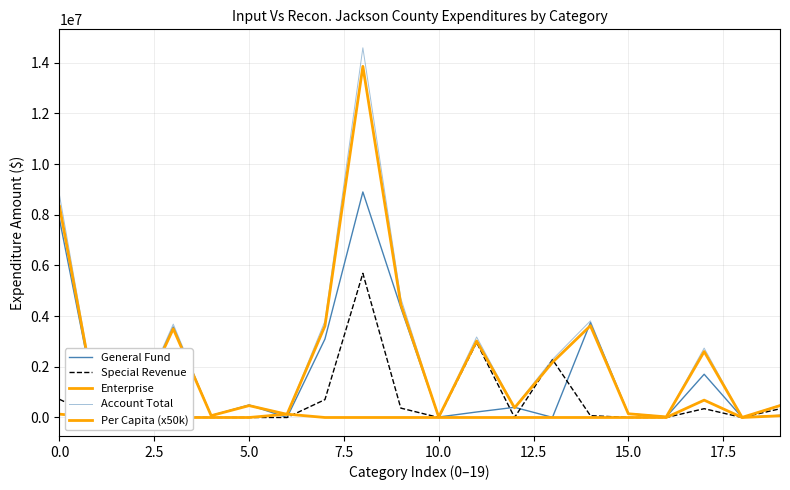

Reading left to right, extract all data points from this chart.

General Fund: 7816172	291396	293876	3567863	75657	492858	0	3094522	8898065	4337305	19457	216927	400921	4658	3739473	154724	24600	1706221	4400	83177
Special Revenue: 717093	0	0	11409	0	0	0	705684	5686755	370112	0	2959411	0	2284927	72305	0	0	347406	0	343709
Enterprise: 131671	0	0	0	0	0	131671	0	0	0	0	0	0	0	0	0	0	684390	0	67224
Account Total: 8769445	291396	293876	3683781	75657	492858	131671	3800206	14584820	4707417	19457	3176338	400921	2289585	3811778	154724	24600	2738017	4400	494110
Per Capita (x50k): 8330000	277000	279000	3499000	72000	468000	125000	3609500	13853500	4471500	18500	3017000	381000	2175000	3620500	147000	23500	2600500	4000	469500